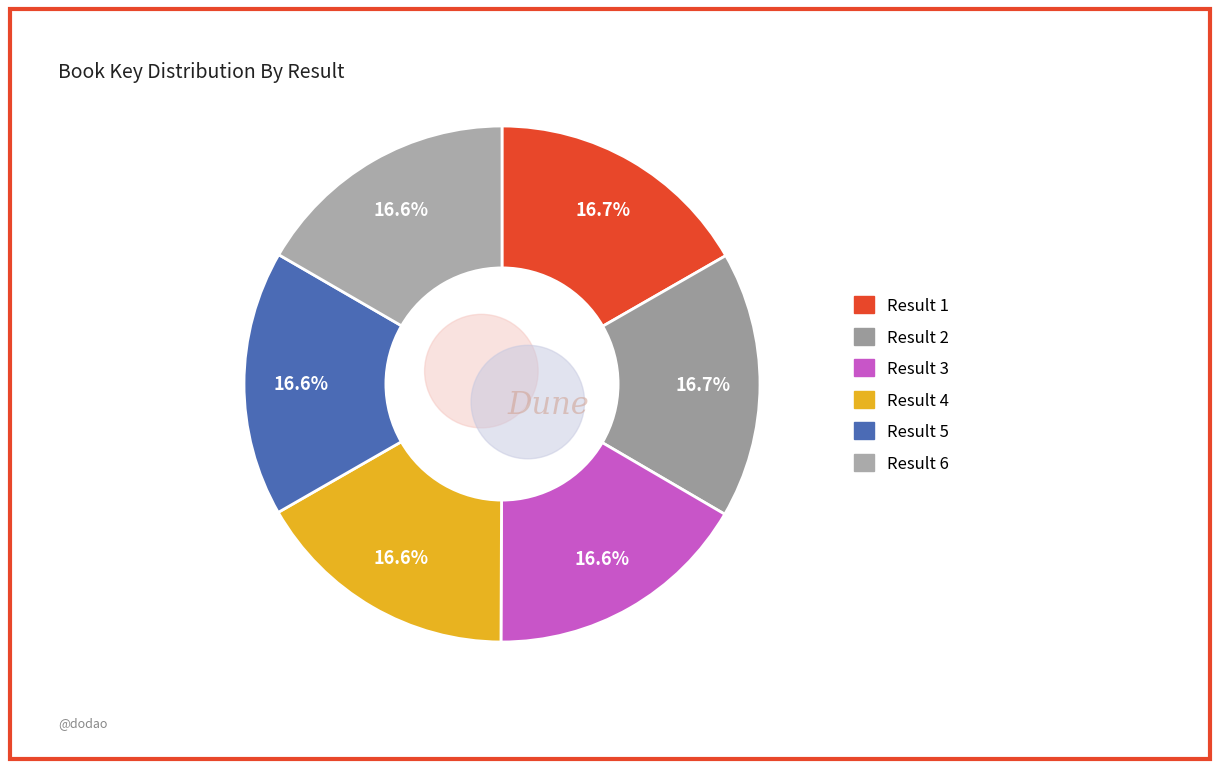

Is the sum of 5 and 2 greater than half?

No